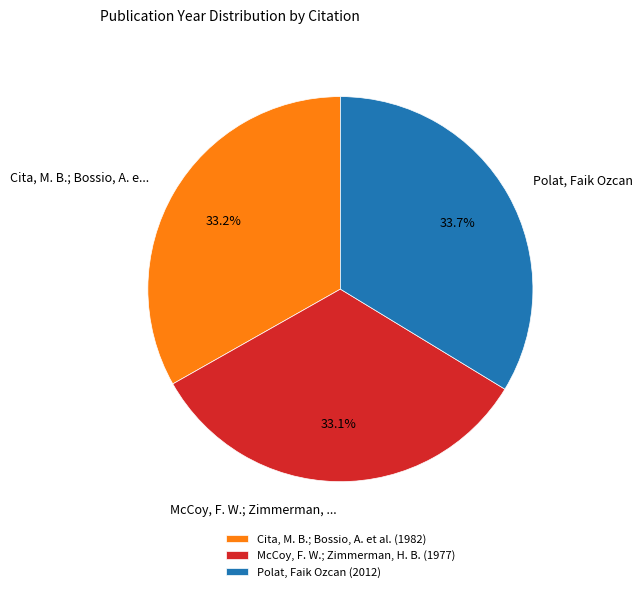

Does any single category account for the majority?

No